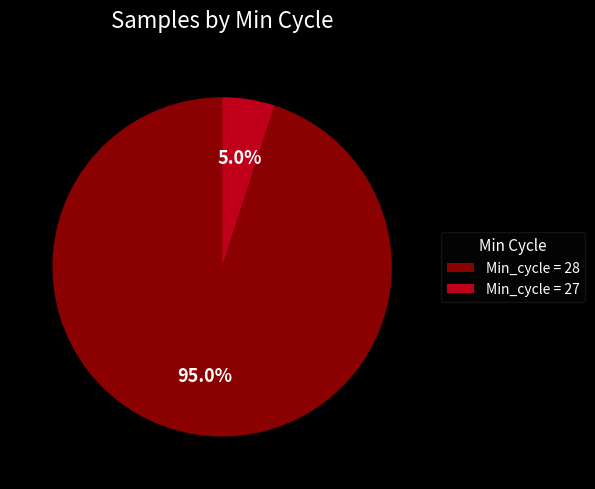

What portion of the pie excludes Min_cycle = 28?

5.0%